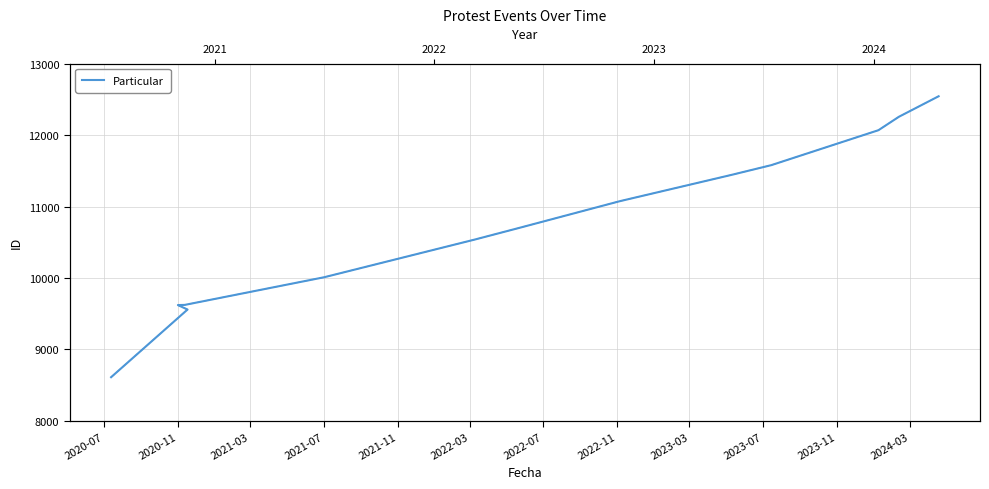

What value does the data have at 2020-07?

8611